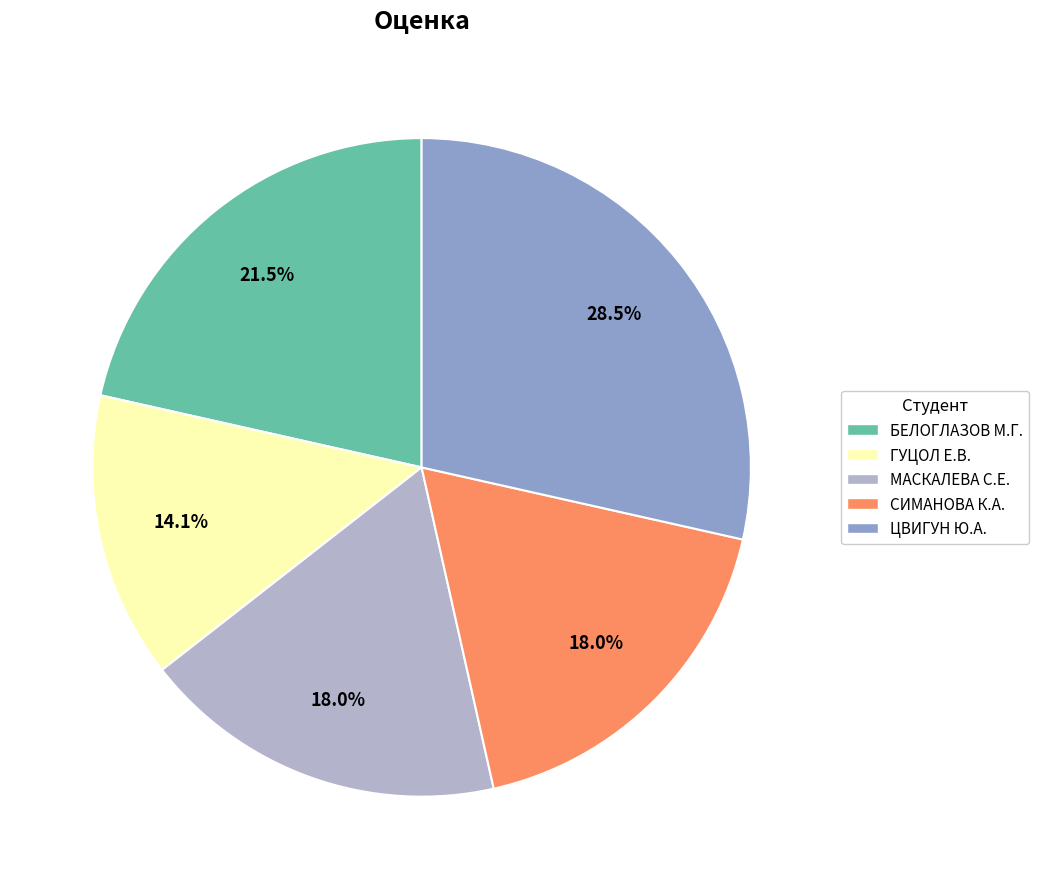

What is the ratio of the value at ЦВИГУН Ю.А. to the value at БЕЛОГЛАЗОВ М.Г.?

1.3